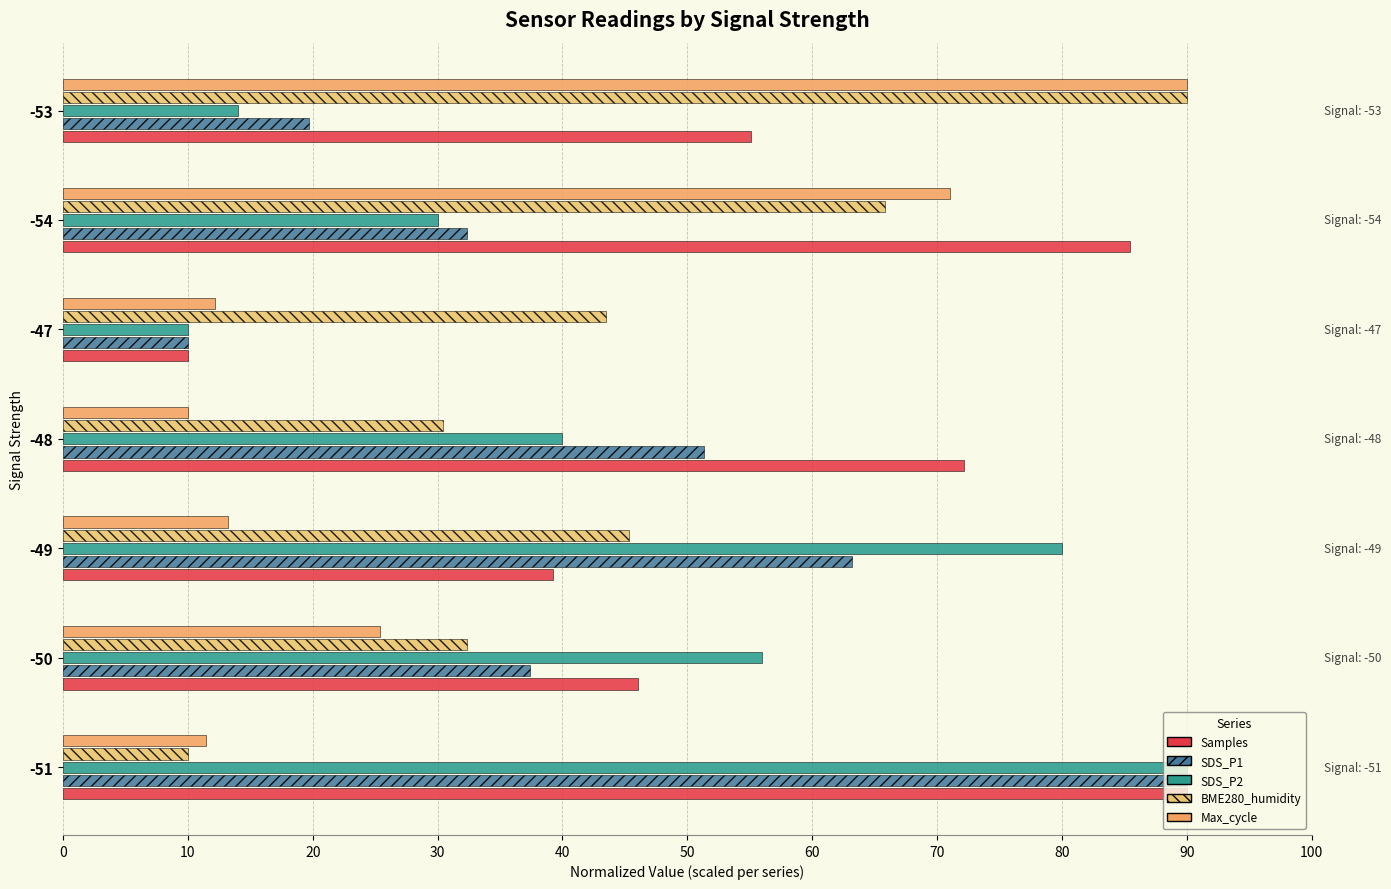

What is the minimum value for Max_cycle?

10.0